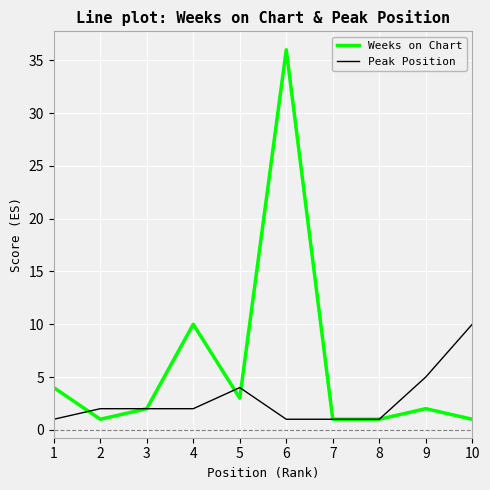

What is the approximate value of Peak Position at 9?

5